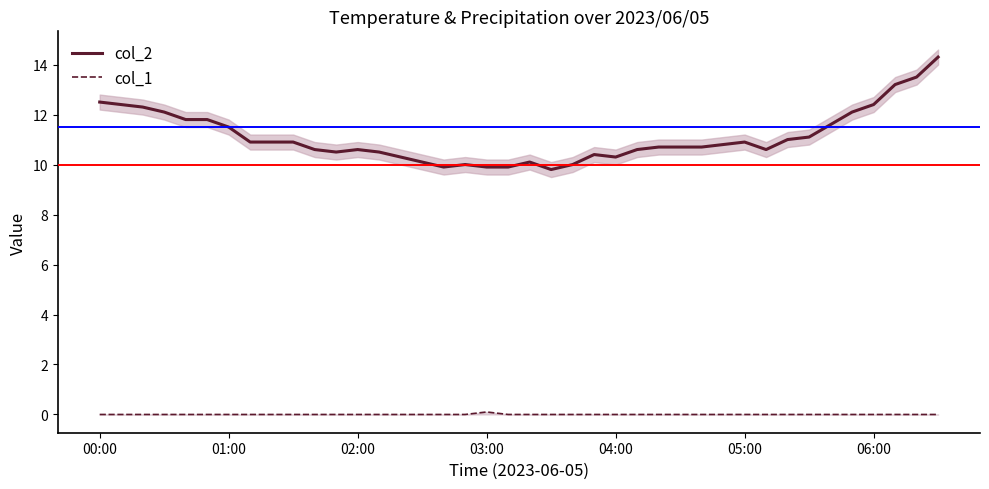

True or false: col_1 and col_2 intersect in this chart.

False